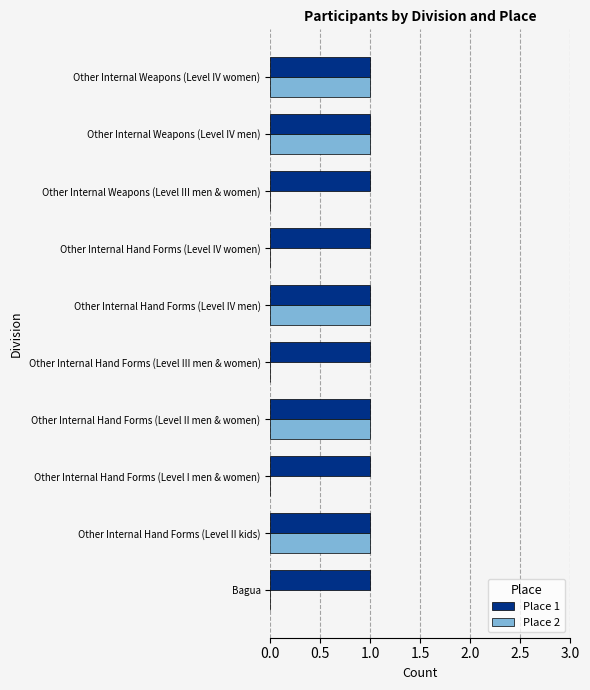

Between Other Internal Hand Forms (Level II men & women) and Other Internal Hand Forms (Level IV women), which series saw the biggest shift?

Place 2